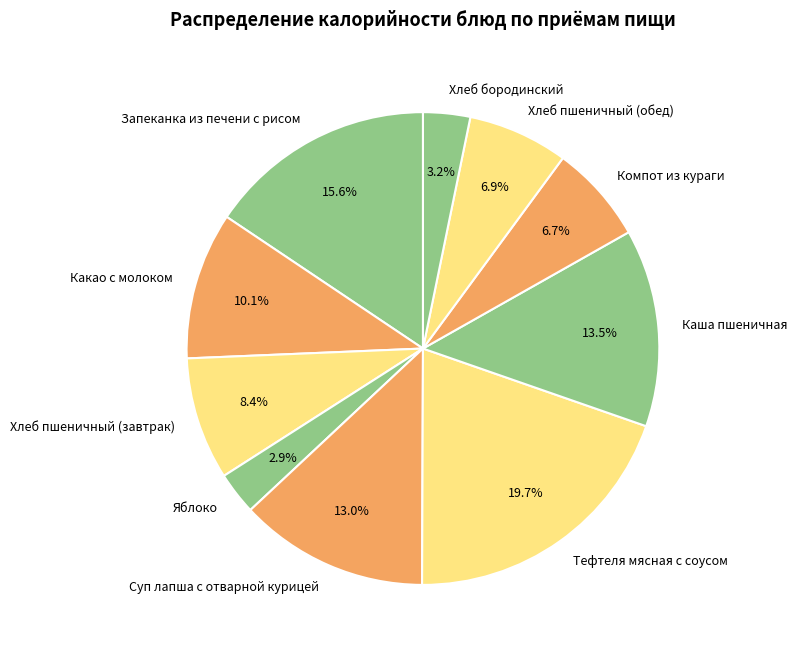

Does Хлеб пшеничный (обед) represent more than half of the total?

No